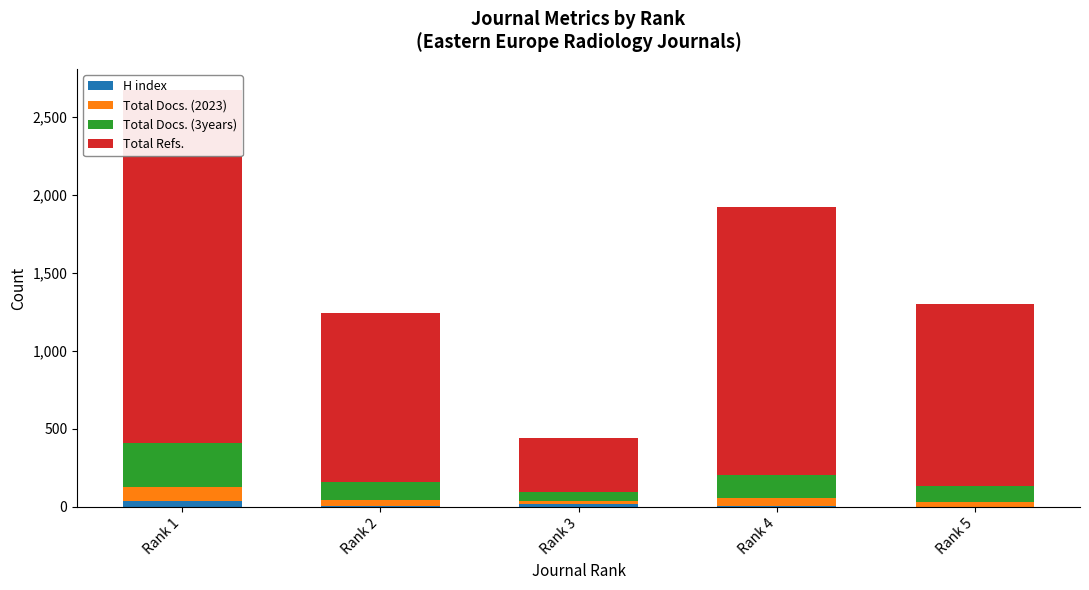

What are all the series names shown in the legend?

H index, Total Docs. (2023), Total Docs. (3years), Total Refs.